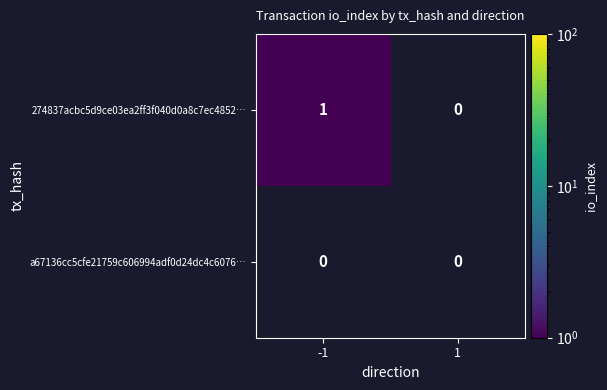

Reading left to right, list all the values displayed in this chart.

274837acbc5d9ce03ea2ff3f040d0a8c7ec4852…: 1	0
a67136cc5cfe21759c606994adf0d24dc4c6076…: 0	0